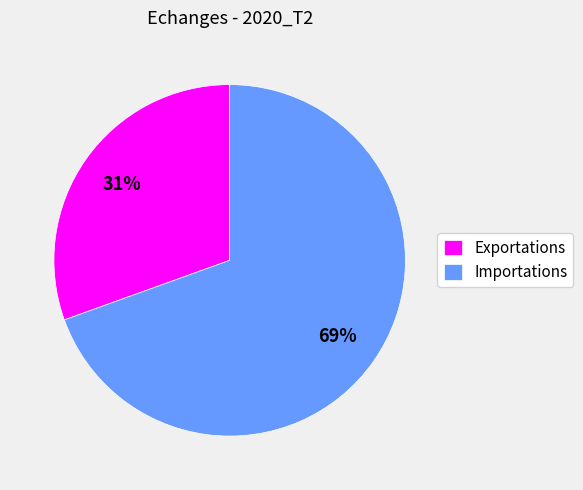

What is the ratio of the value at Exportations to the value at Importations?

0.4